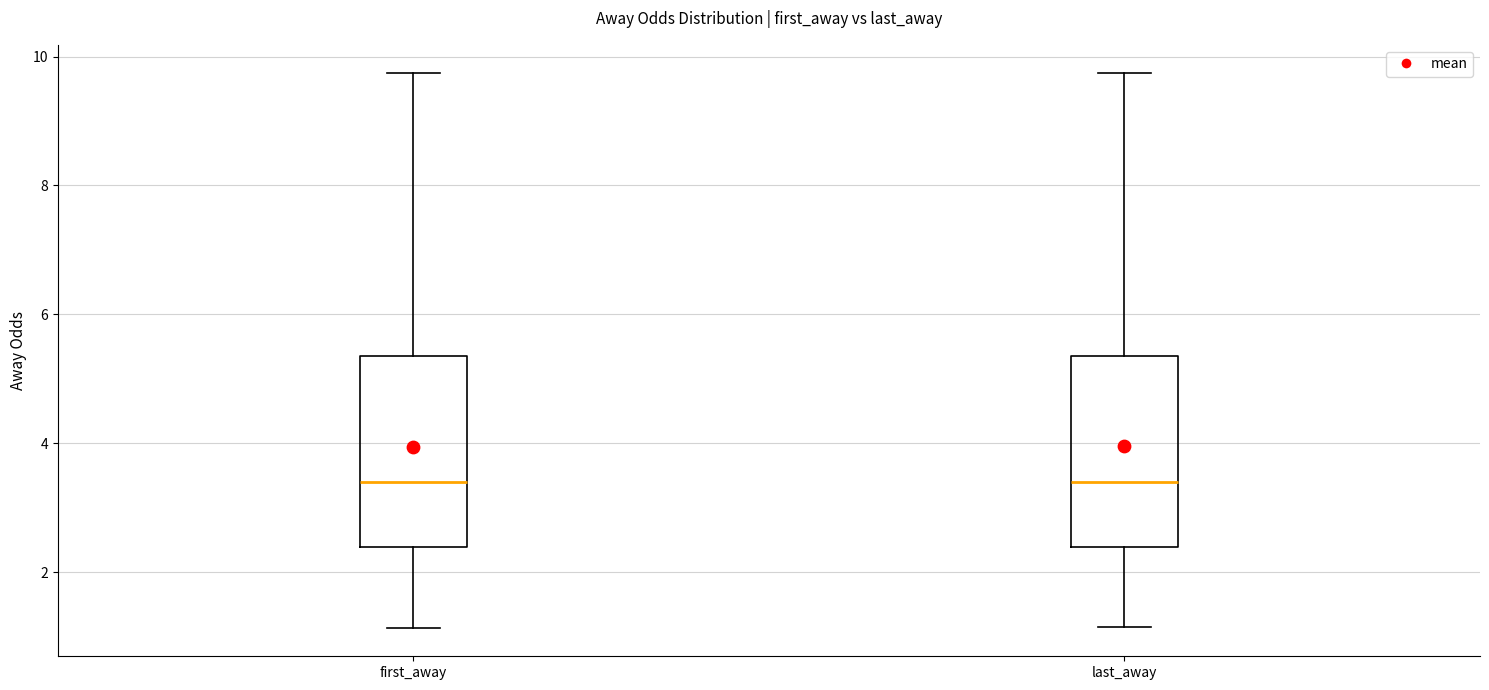

Where does the upper whisker of the box for last_away end on the y-axis? The values are not printed on the chart, so give them approximately, as read against the axis.

9.8